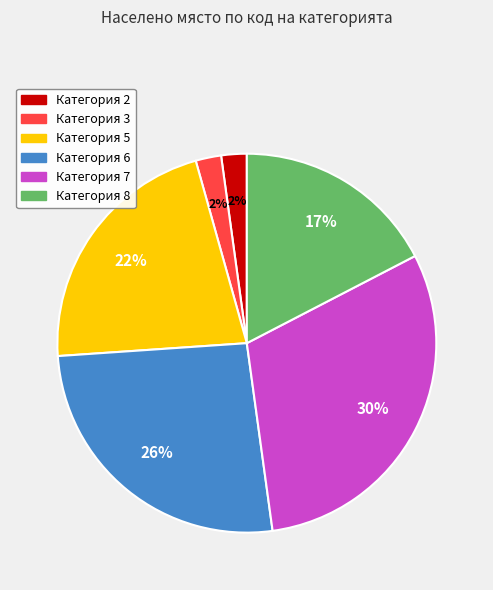

Is it true that Категория 6 is 26% of the pie?

True